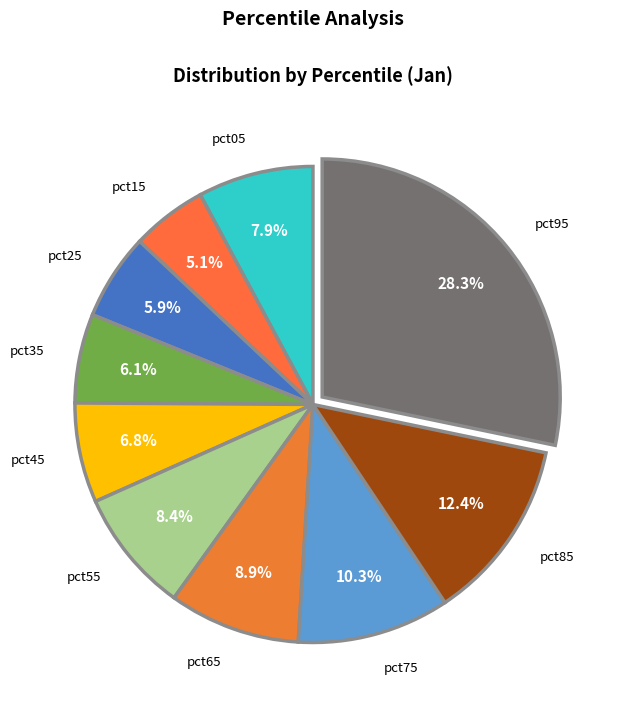

Count the number of slices in the pie.

10